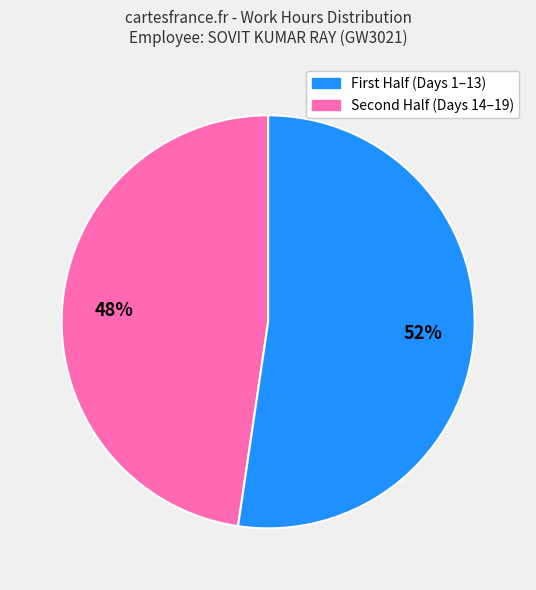

Is there a majority slice in this chart?

Yes